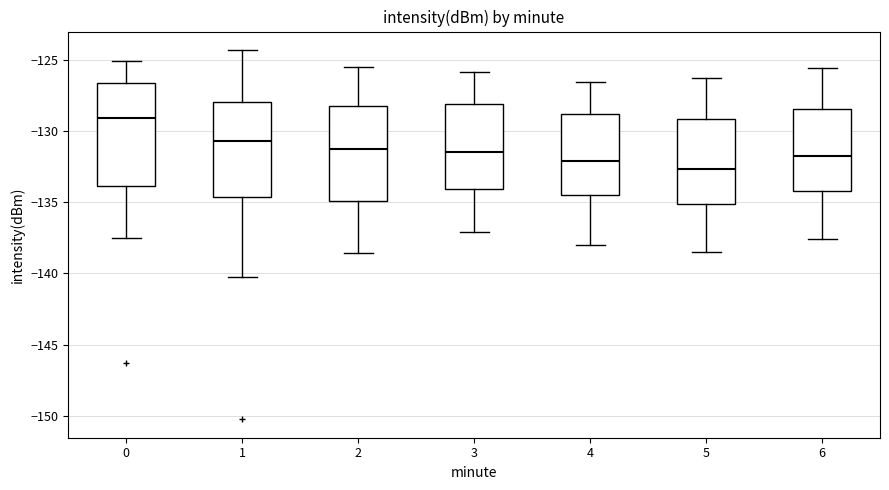

Which box's median line is the highest?

0